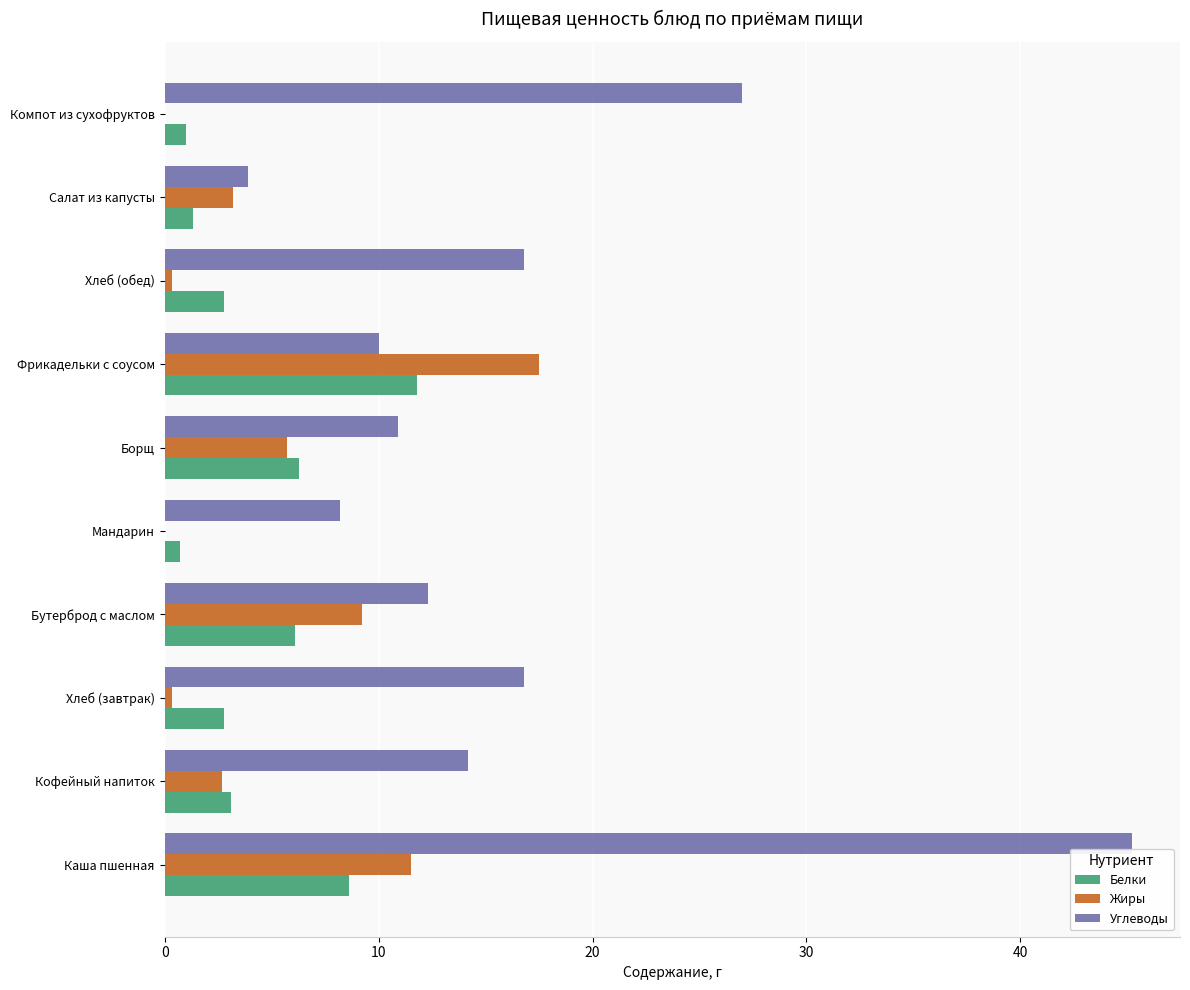

Is it true that Белки equals 1.1 at Хлеб (обед)?

False